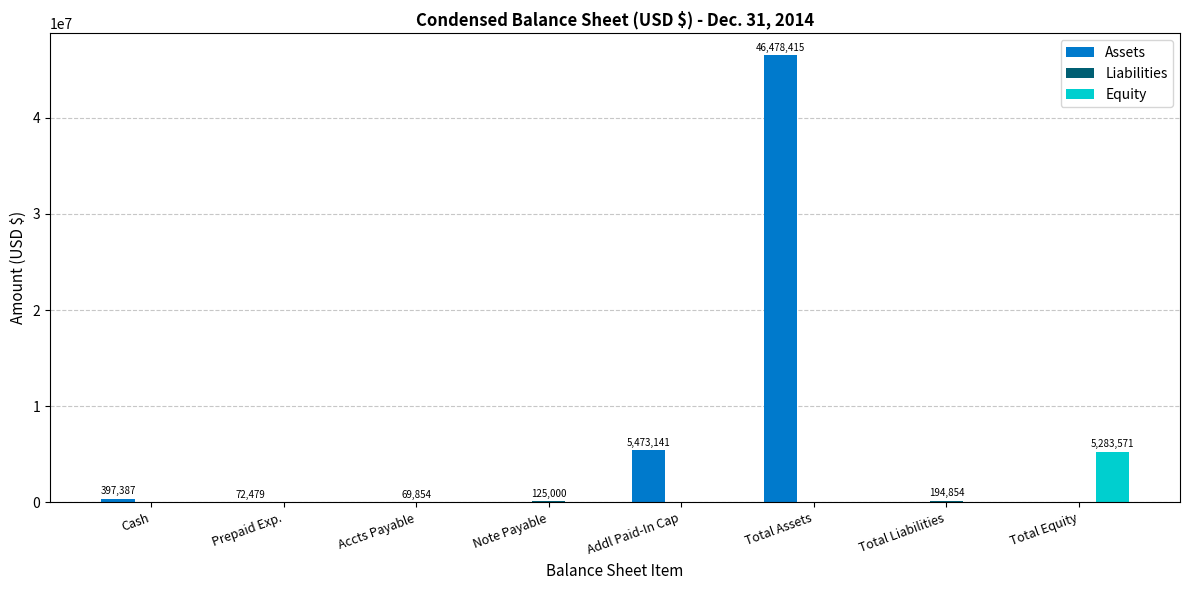

What is the total value across all series at Total Assets?

46478415